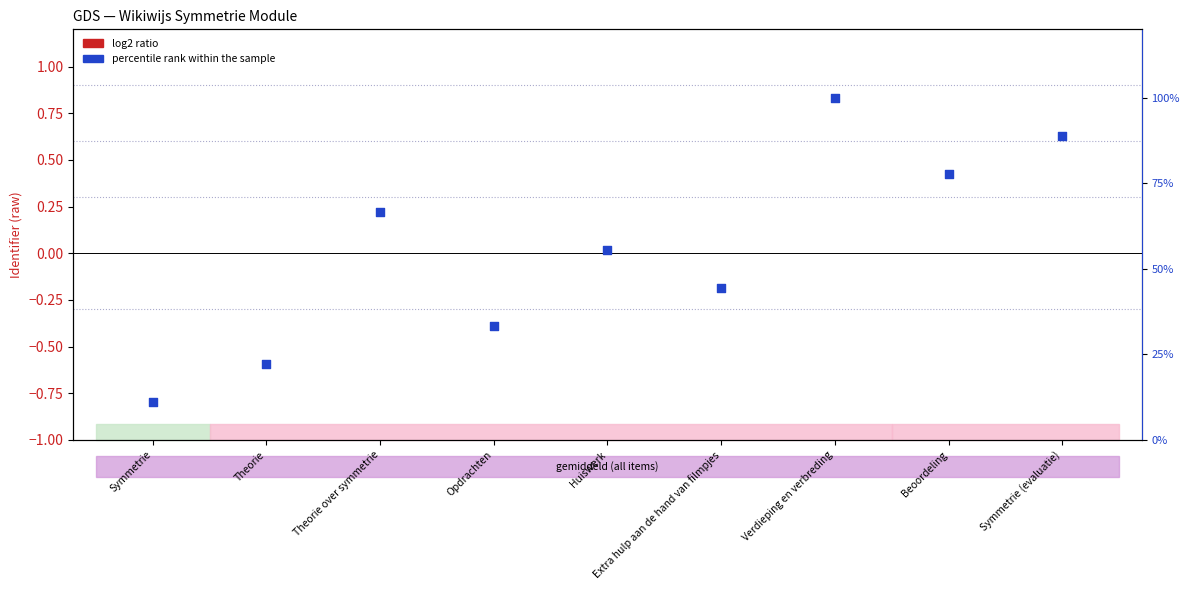

Which series has the widest spread of Y values?

percentile rank within the sample